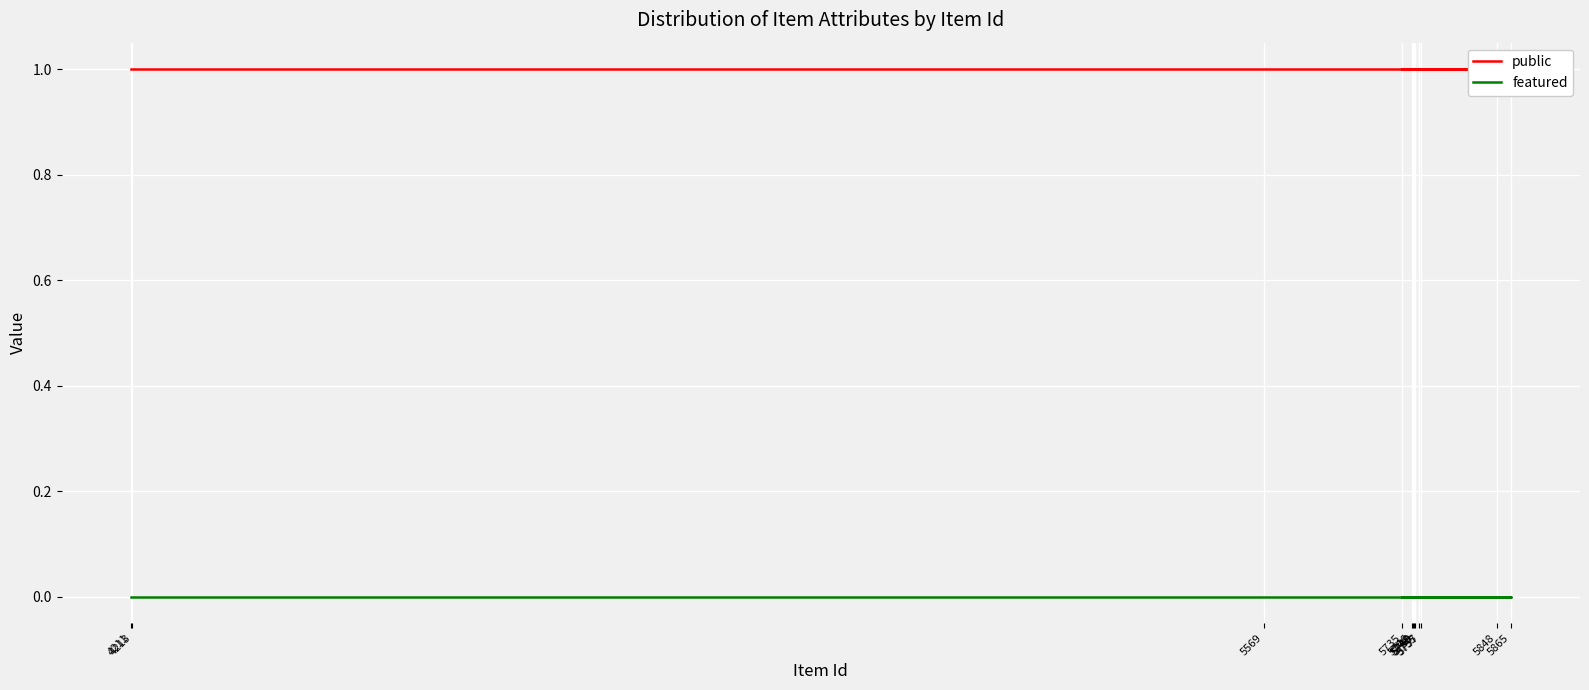

Rank the series by their maximum value, from highest to lowest.

public, featured